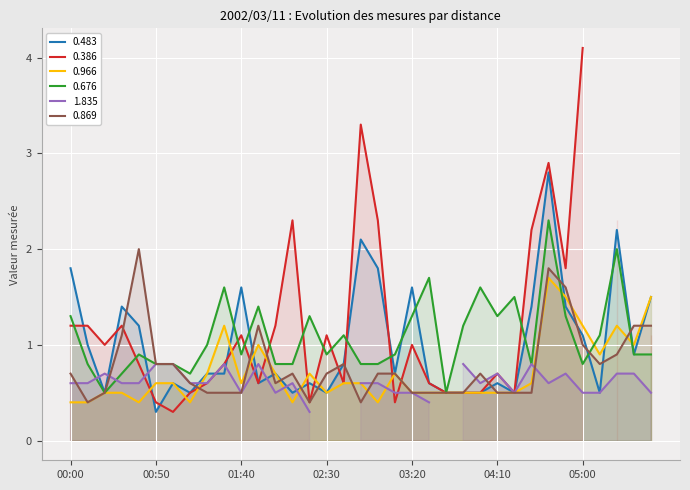

The 0.869 series shows 0.5 at 01:40. True or false?

True